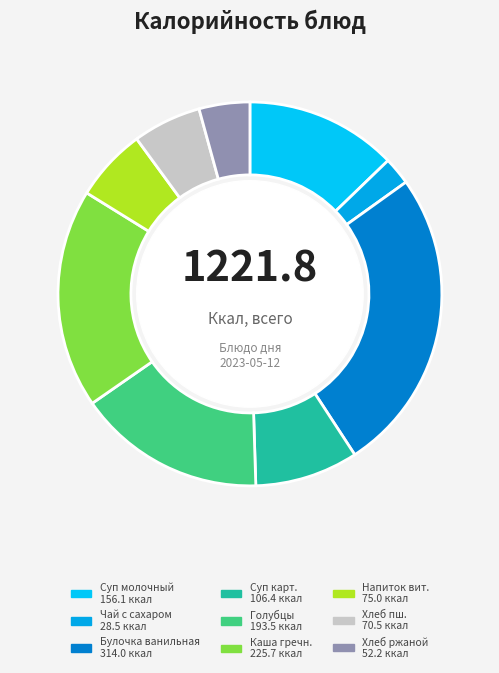

How many segments does this pie chart have?

9